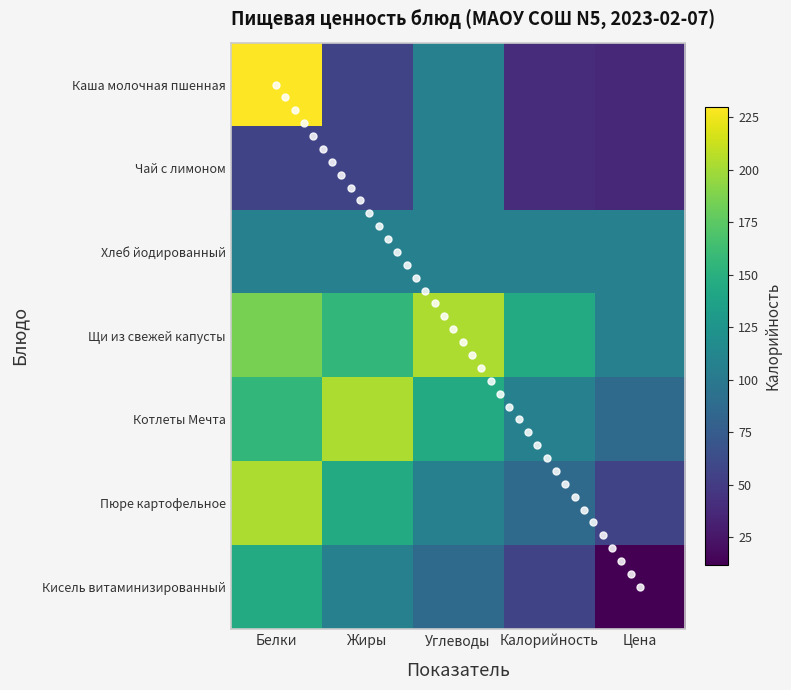

How many values in the Пюре картофельное series are below 107?

2